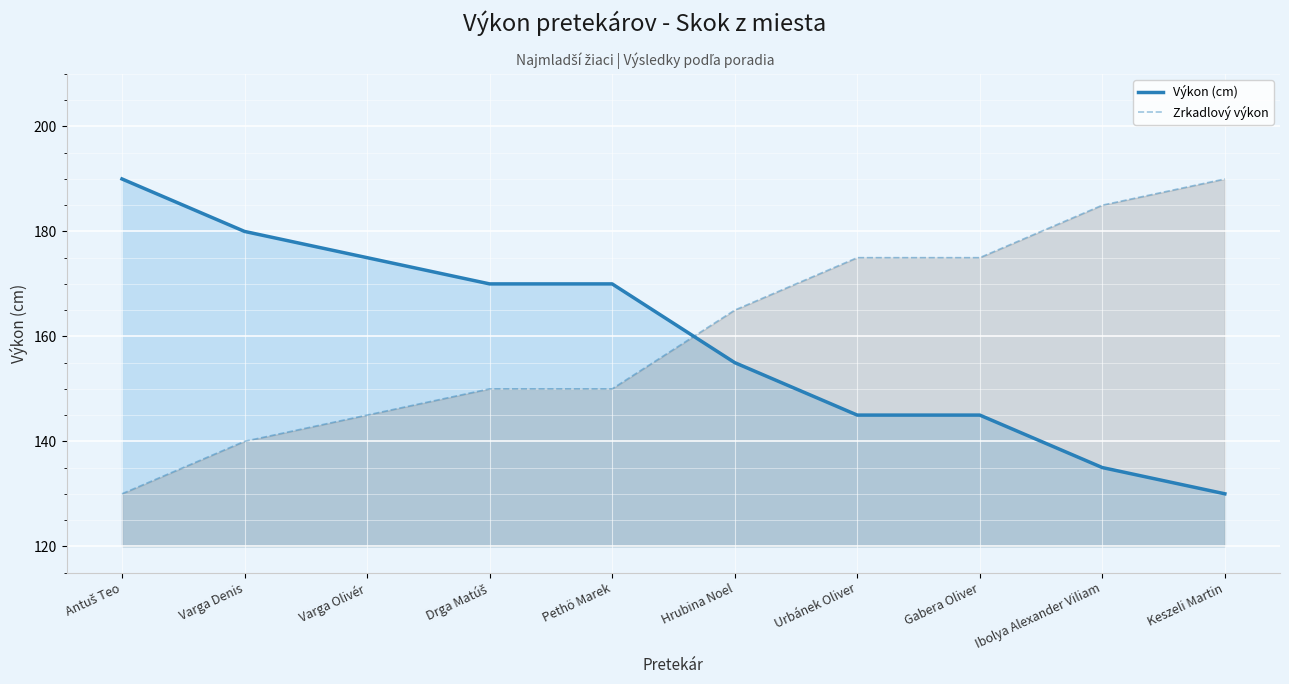

What are all the series names shown in the legend?

Výkon (cm), Zrkadlový výkon